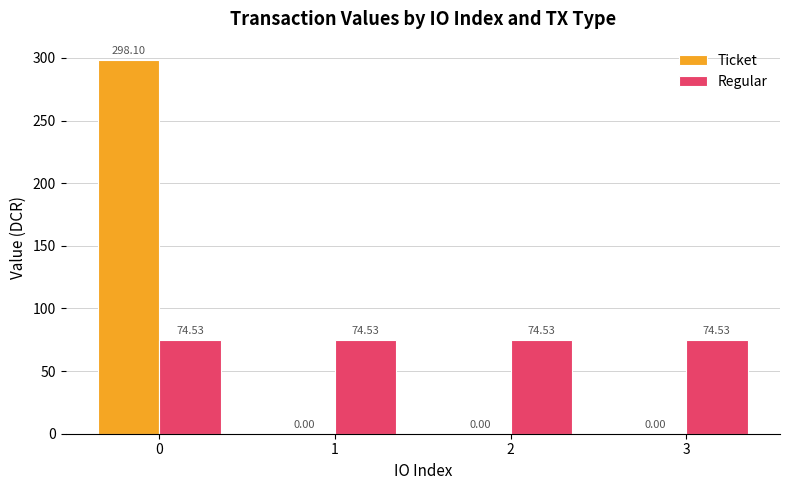

What is the total value across all series at 3?

74.5